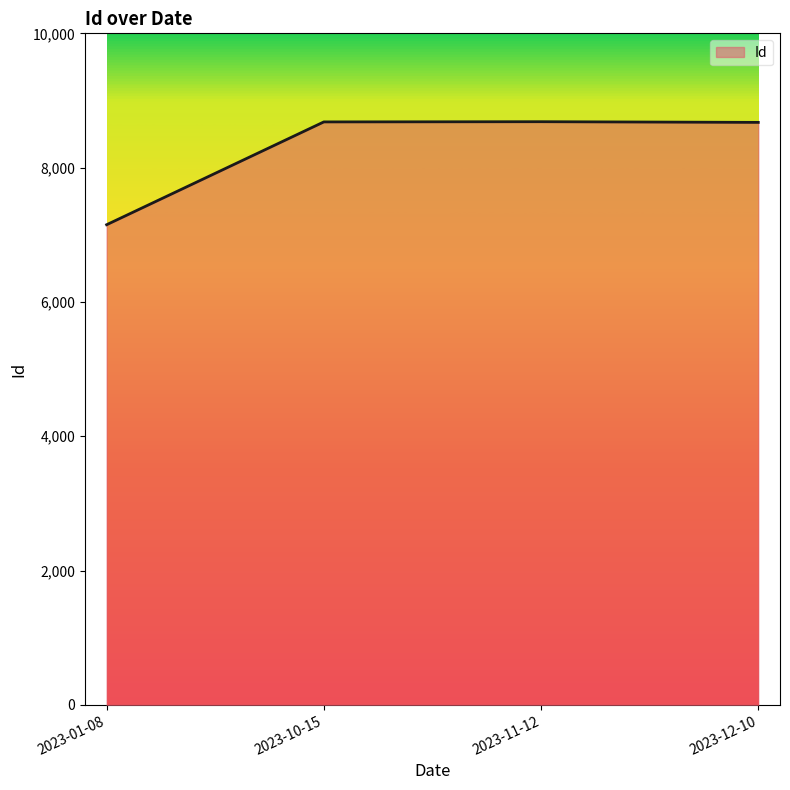

What value does the data have at 2023-10-15, to the nearest 10?

8680